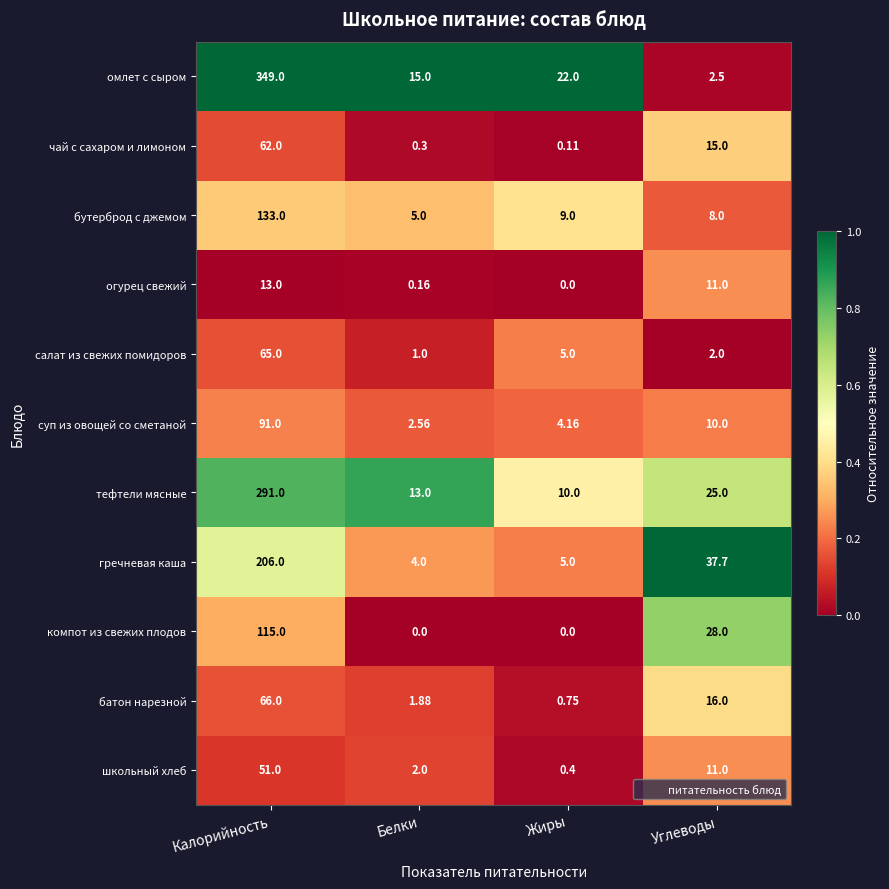

Where is огурец свежий nearest to the value 6?

Углеводы